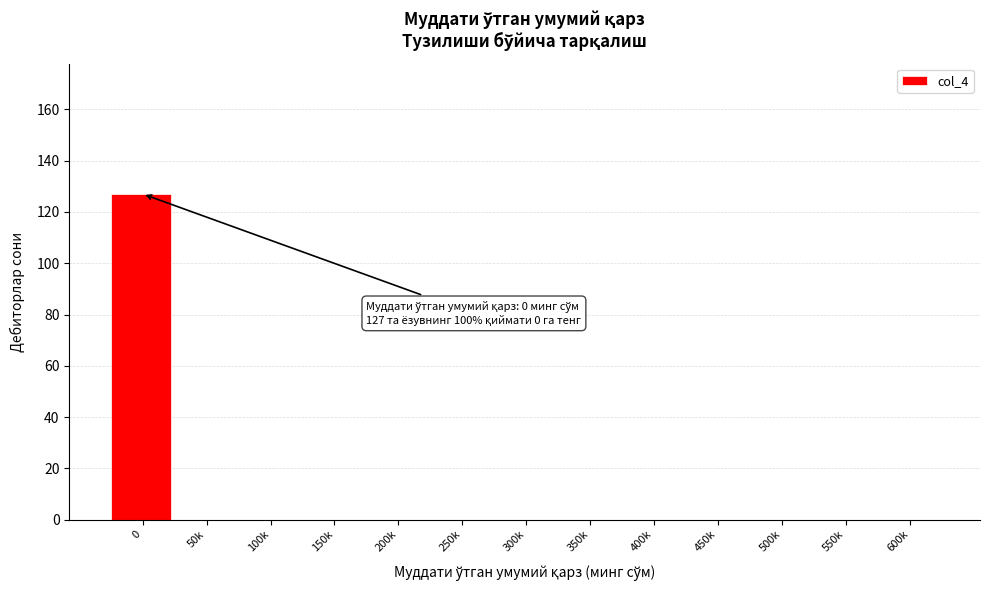

Reading left to right, list all the values displayed in this chart.

0=127	50k=0	100k=0	150k=0	200k=0	250k=0	300k=0	350k=0	400k=0	450k=0	500k=0	550k=0	600k=0